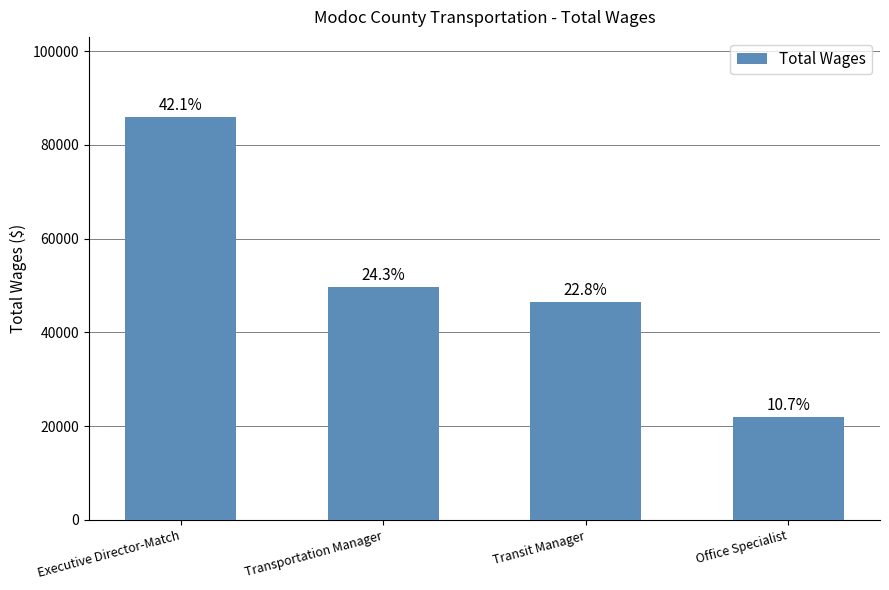

Which label corresponds to the smallest value in the chart?

Office Specialist